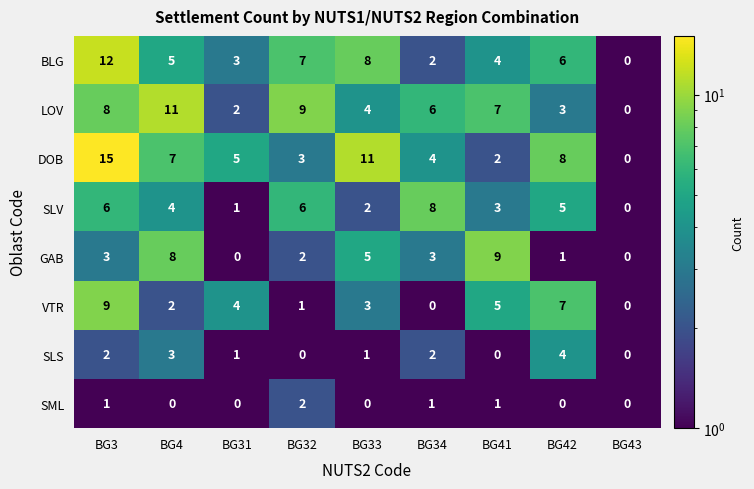

List the labels in order of LOV value, smallest first.

BG43, BG31, BG42, BG33, BG34, BG41, BG3, BG32, BG4